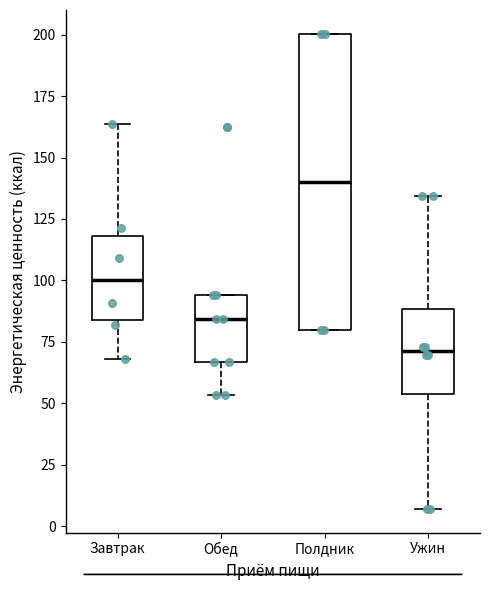

Where does the median line of the box for Обед sit on the y-axis? The values are not printed on the chart, so give them approximately, as read against the axis.

85